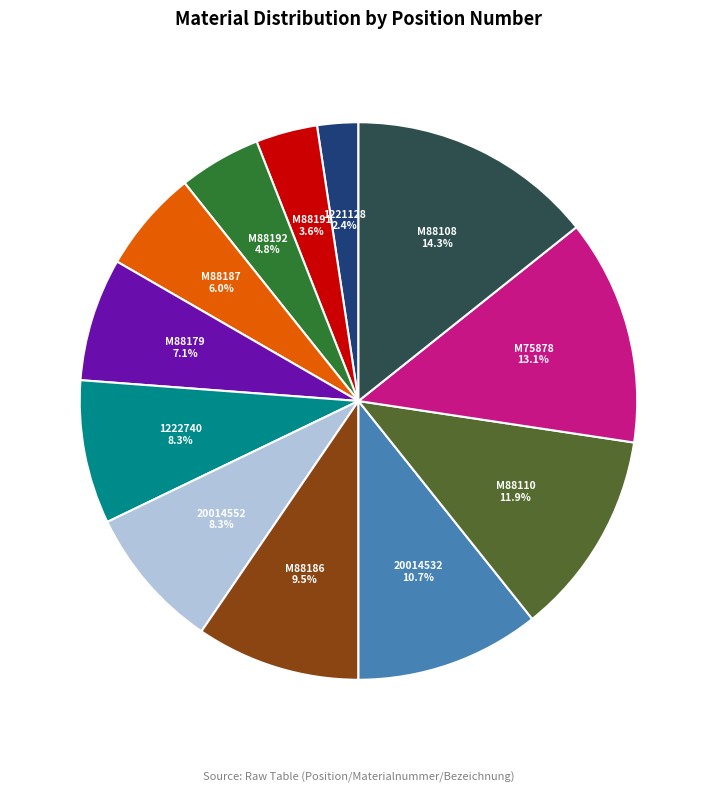

To the nearest percent, what percentage of the pie is M75878?

13%